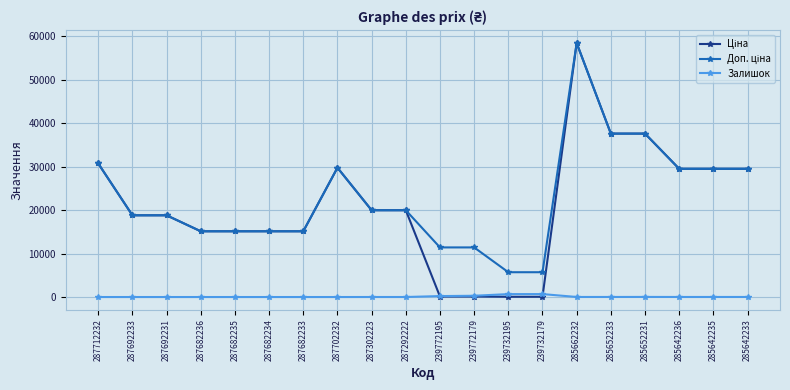

True or false: Залишок has a value of 0.0 at 287682235.

True